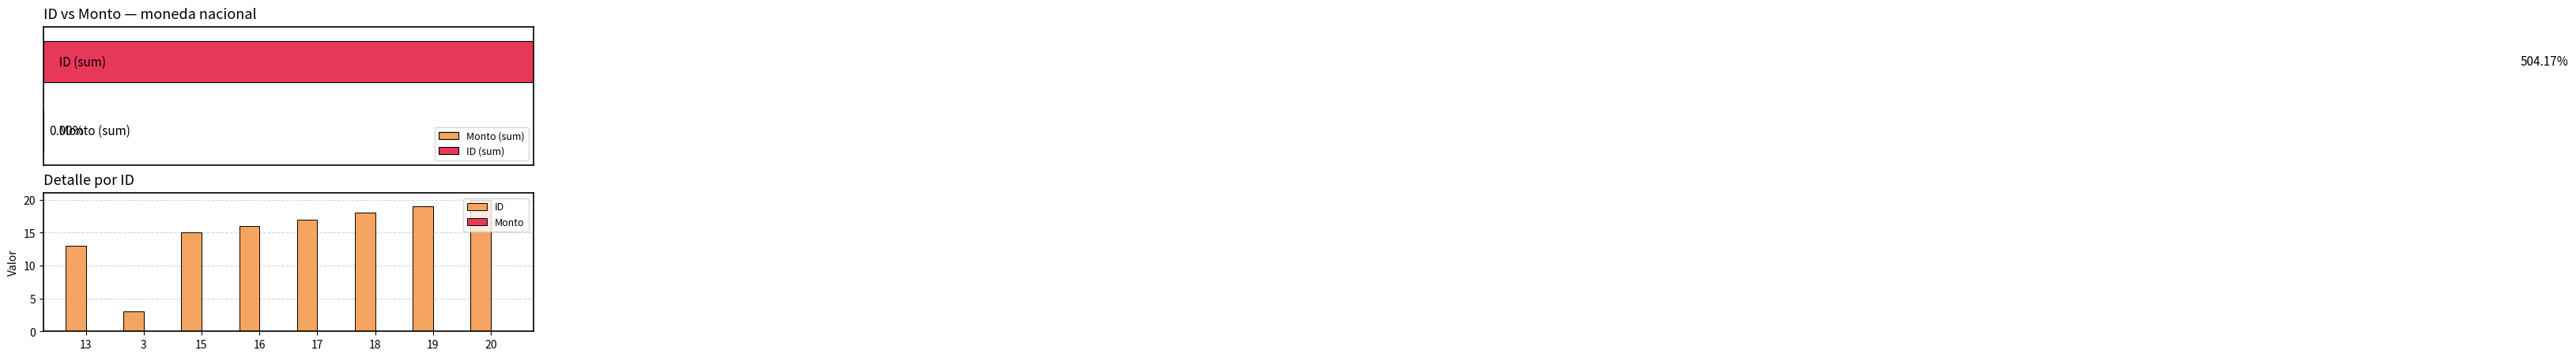

Which category has the lowest value in the Monto series?

13